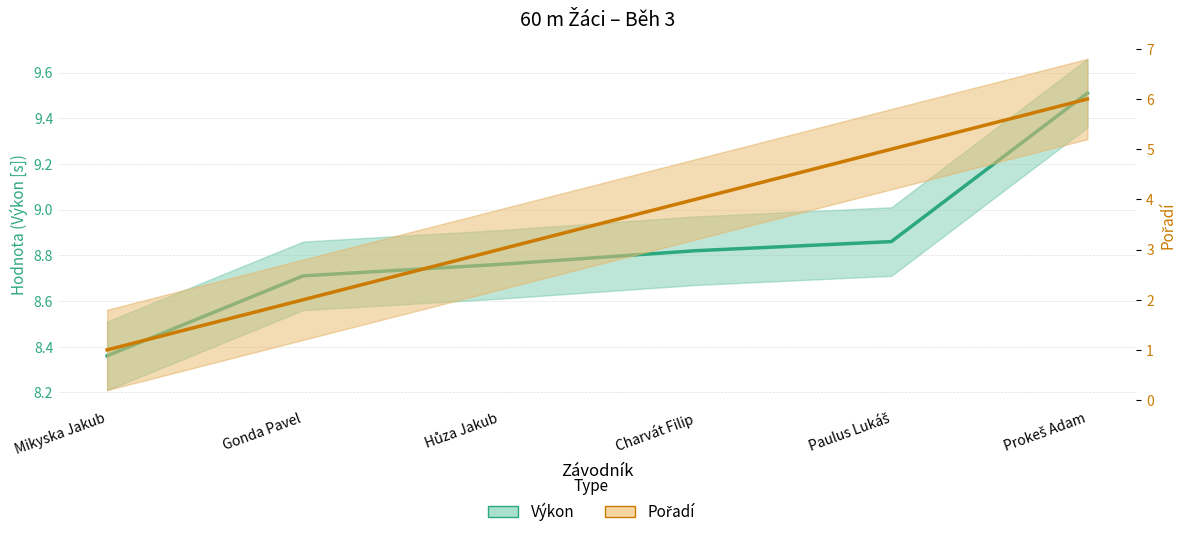

Which series has the largest total across all categories?

Výkon